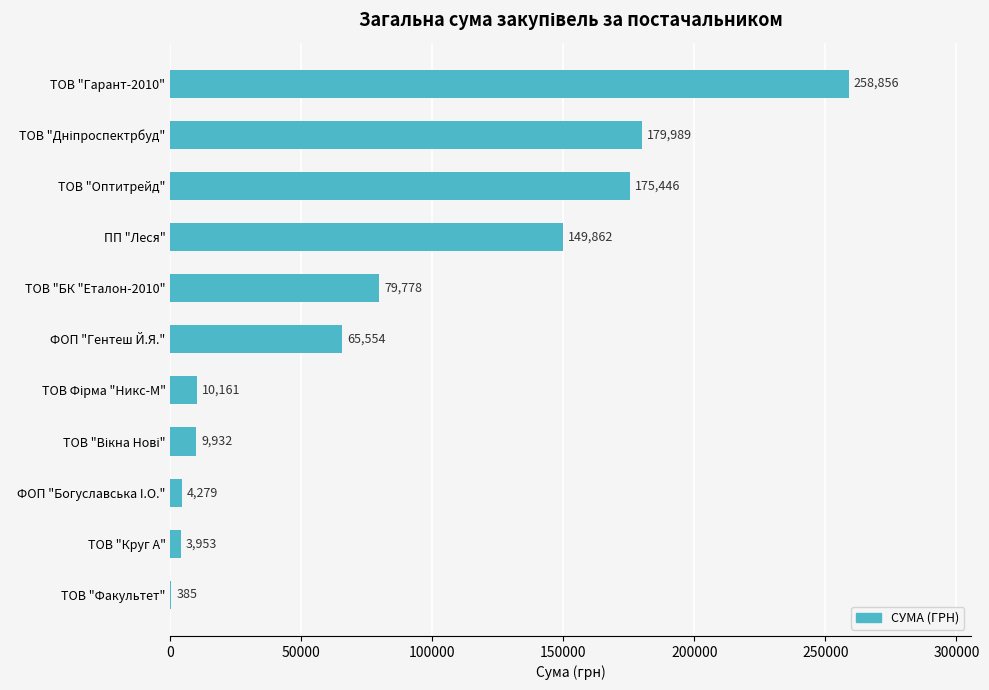

How many series are shown in this chart?

1